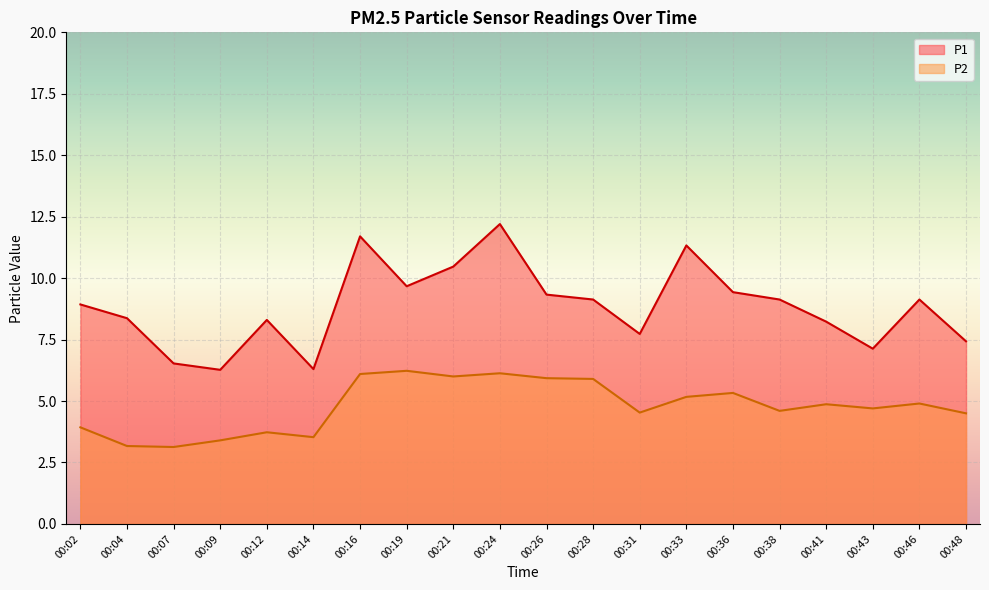

How many lines are shown in the chart?

2